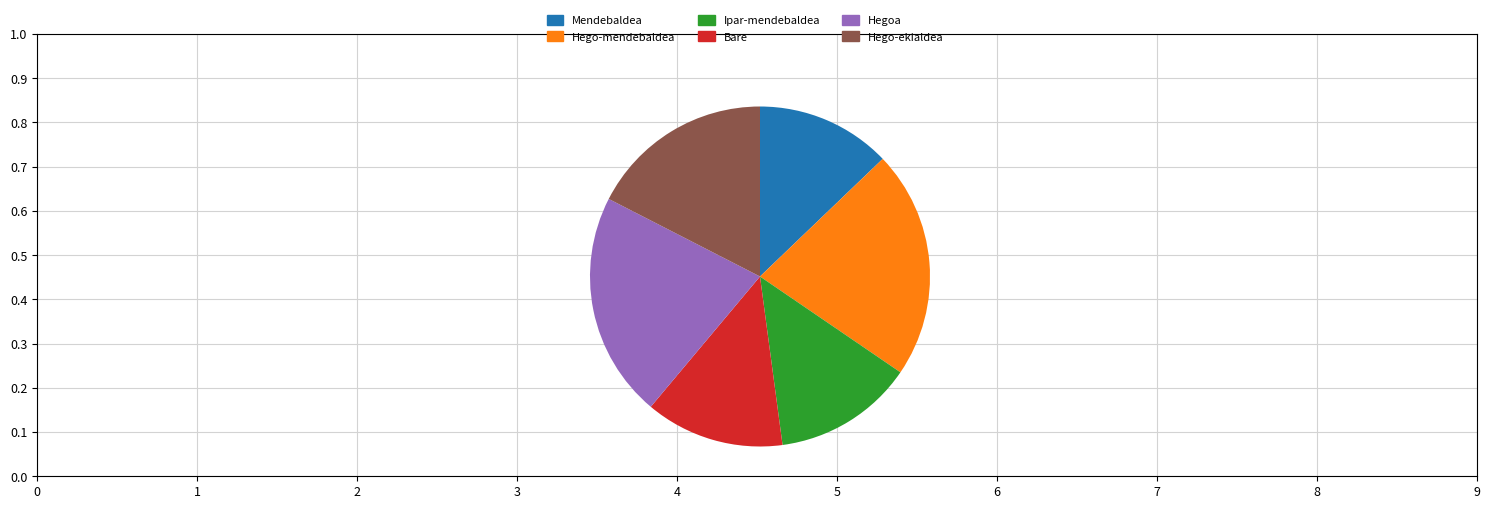

Does Hegoa represent more than half of the total?

No